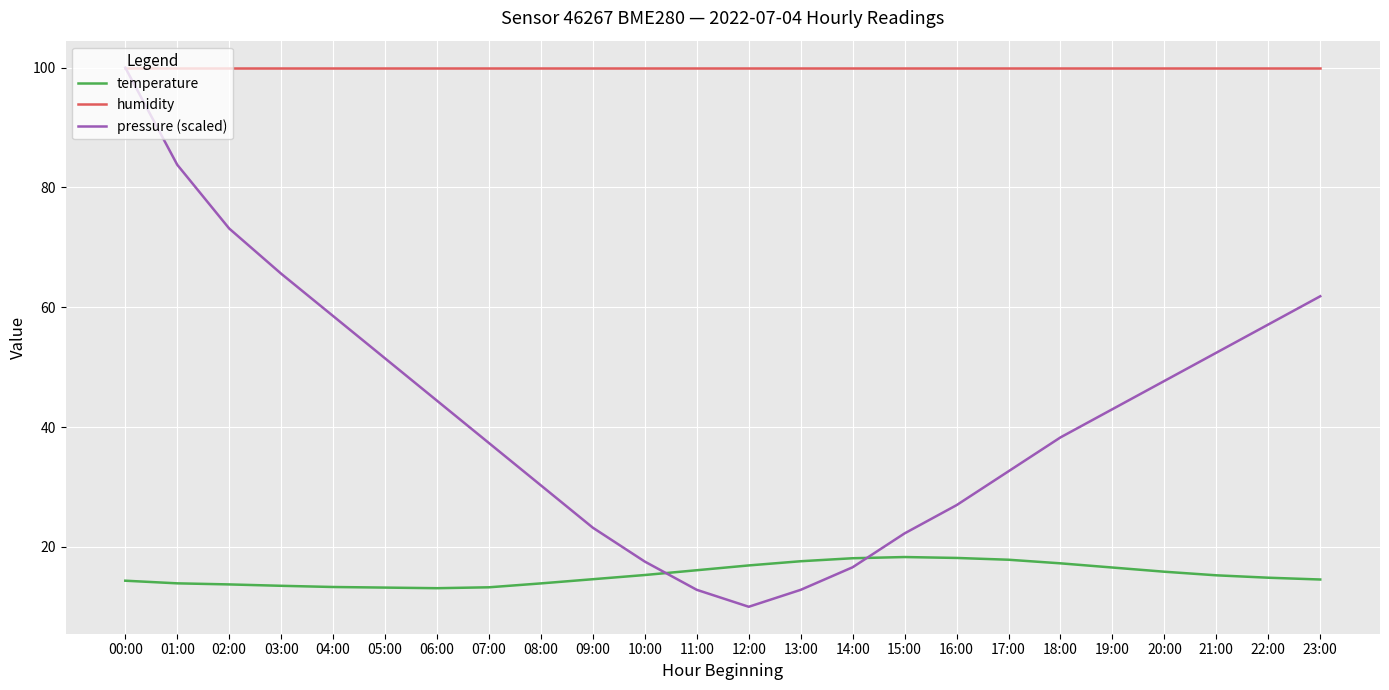

What are all the series names shown in the legend?

temperature, humidity, pressure (scaled)